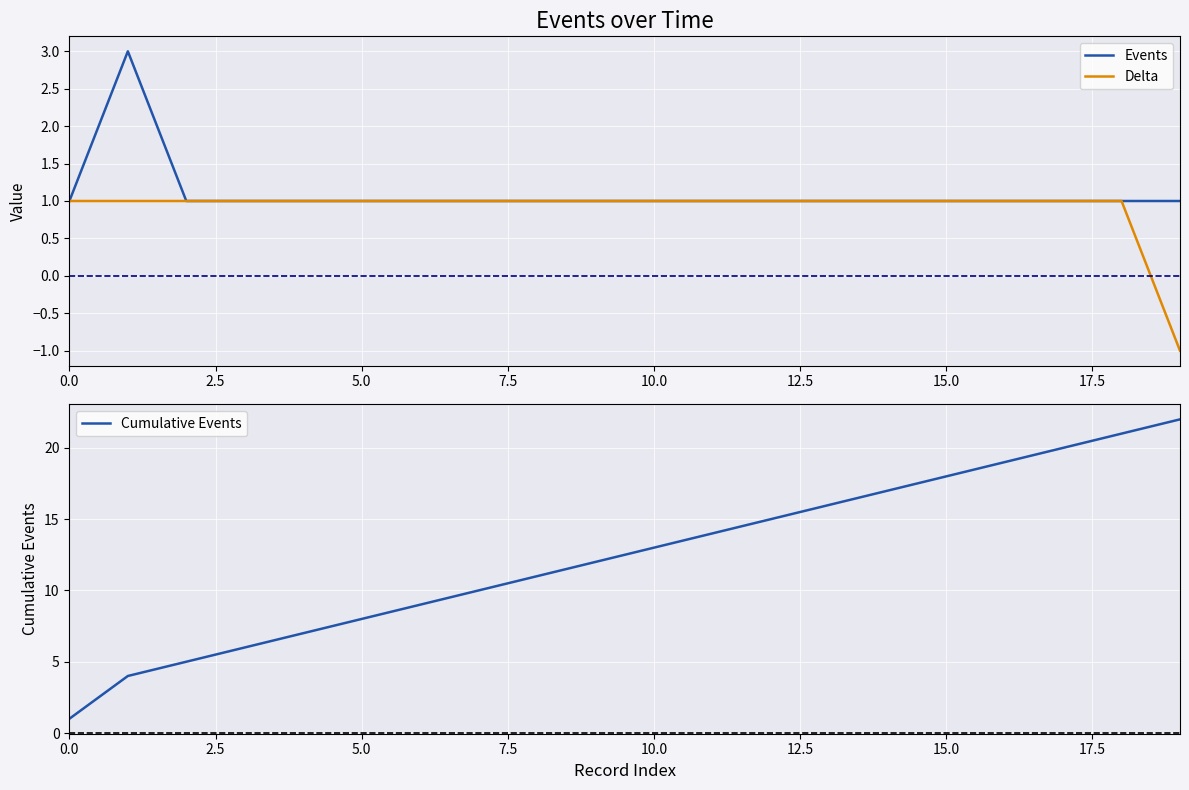

Which series has the largest total across all categories?

Cumulative Events